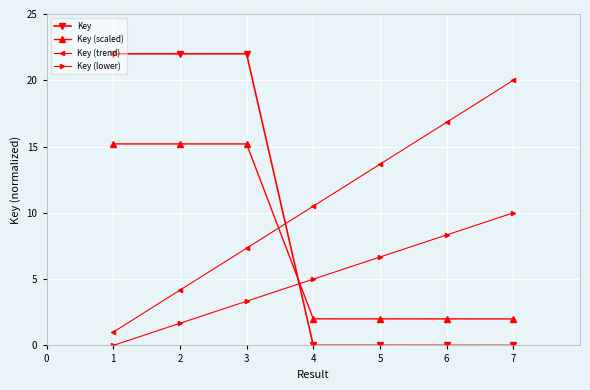

At how many categories does at least one series exceed 2?

7